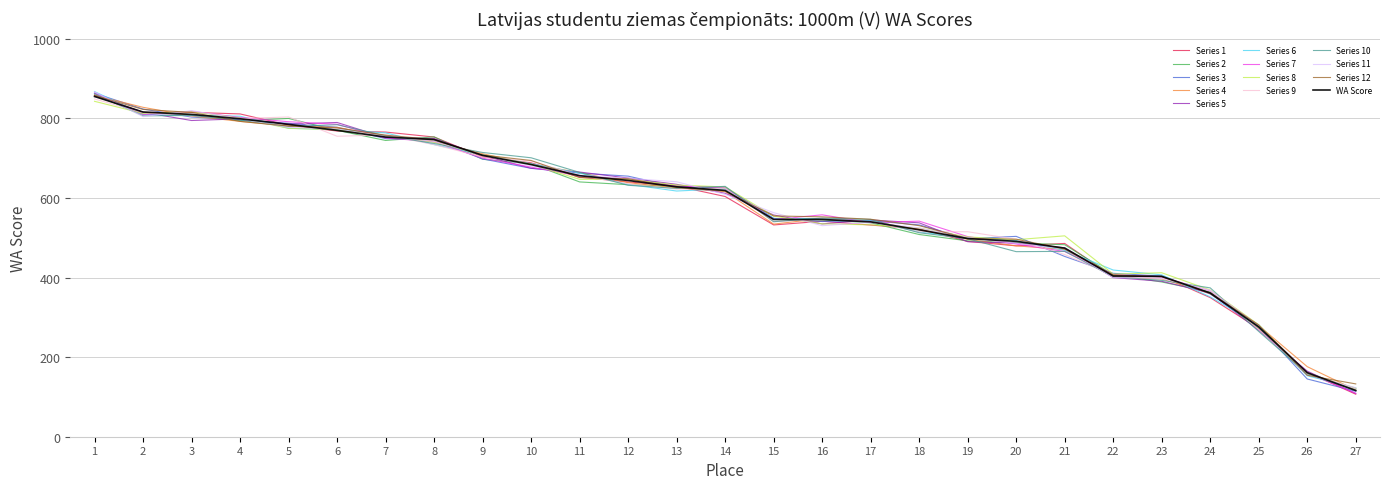

What is the difference between the highest and lowest values at 24?

24.5